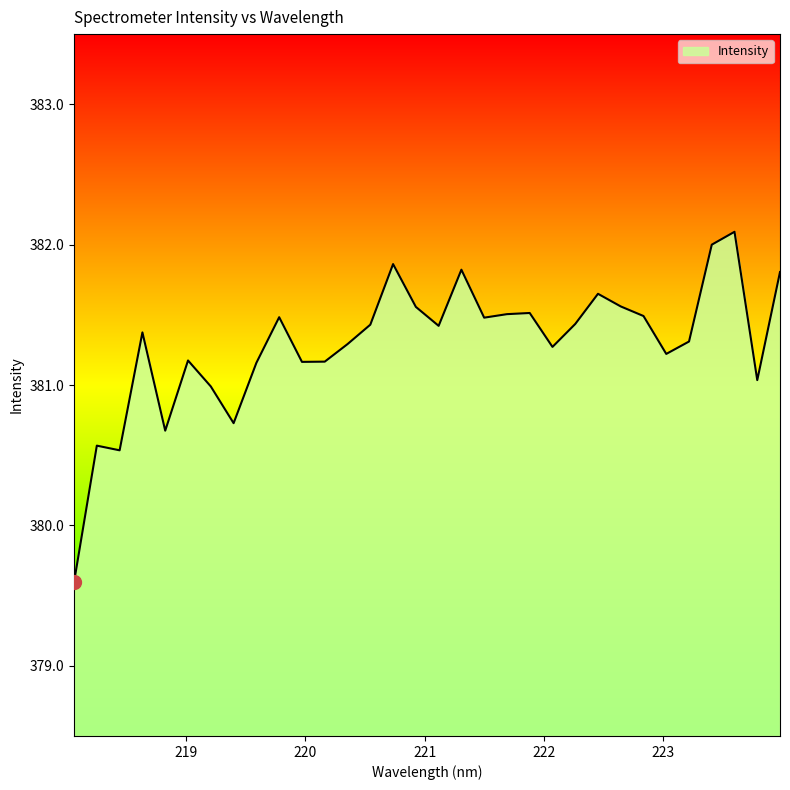

What is the smallest value displayed?

379.6